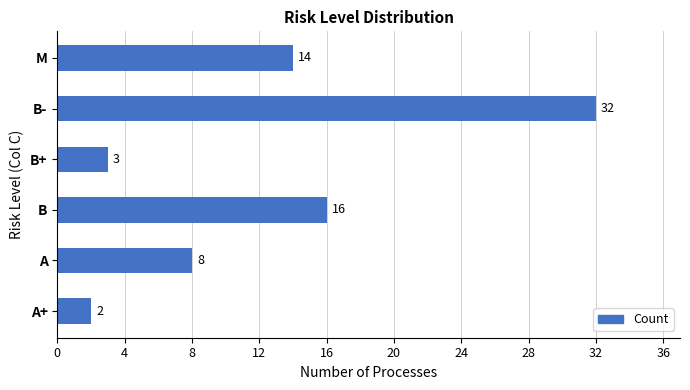

How many data points are less than 14?

3